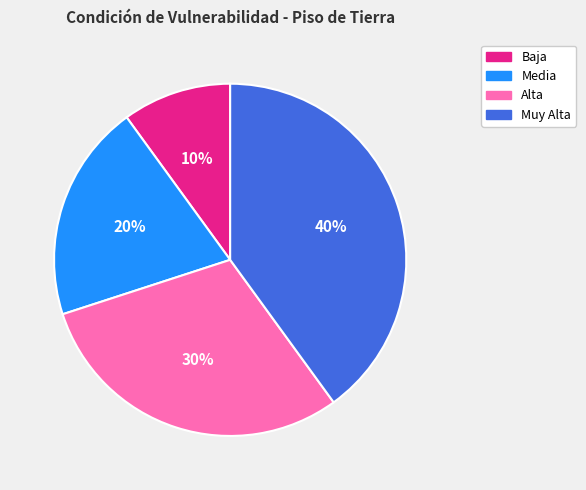

To the nearest percent, what is the difference between the largest and smallest slice percentages?

30%